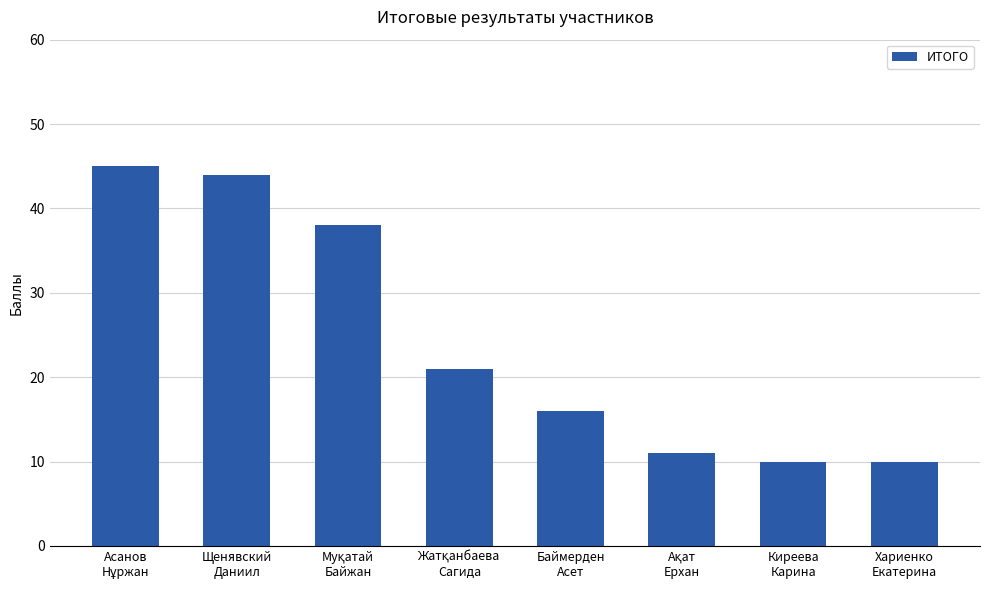

Does the chart contain any negative values?

No